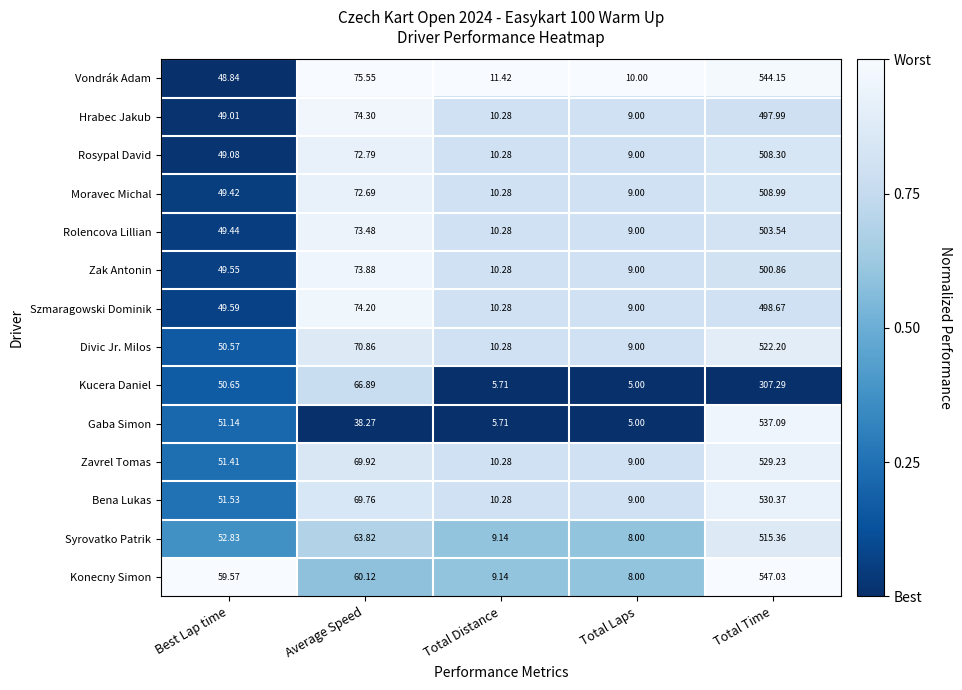

Which series changed the most between Best Lap time and Total Time?

Vondrák Adam